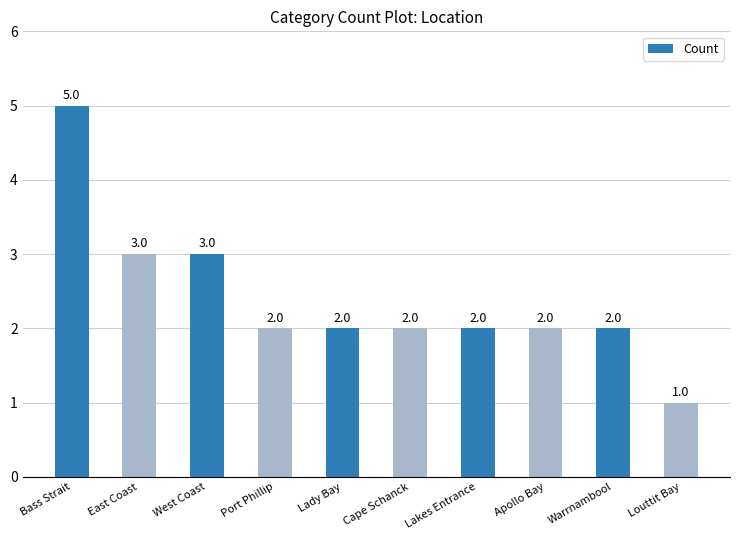

Approximately how many times larger is the value at East Coast compared to Bass Strait?

0.6